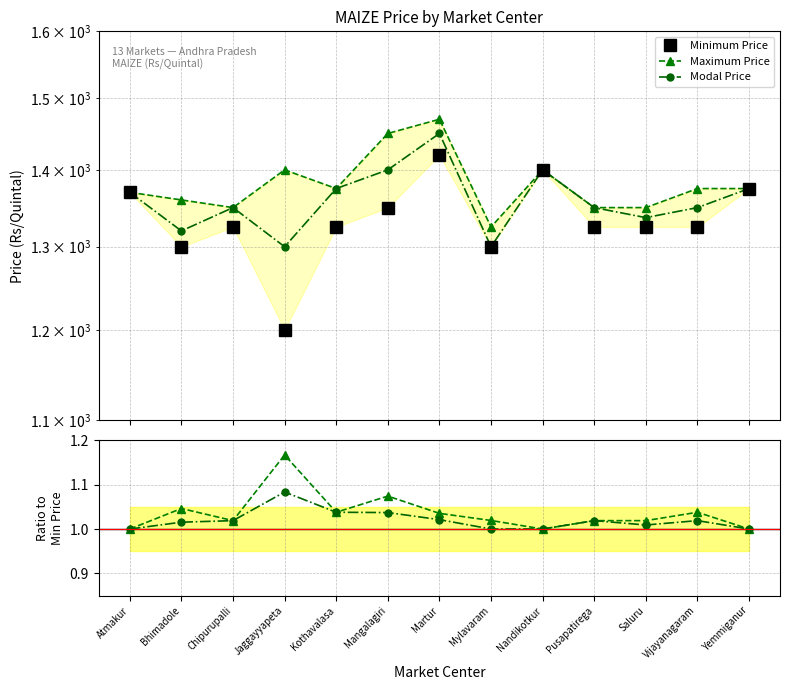

Is it true that Maximum Price equals 1370.0 at Atmakur?

True